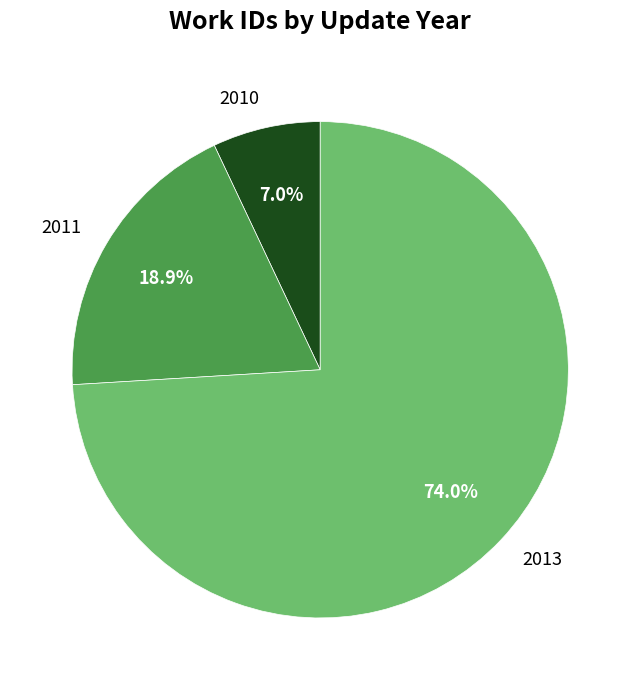

Does any single category account for the majority?

Yes